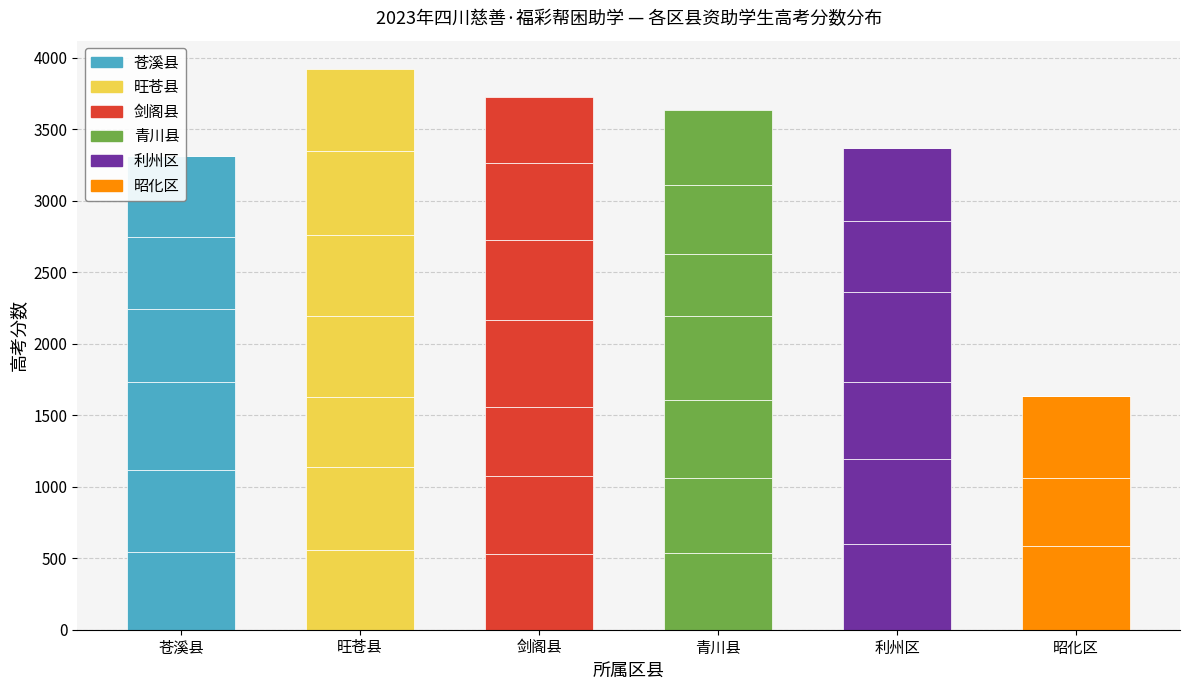

What is the difference between the values at 苍溪县 and 昭化区?

43